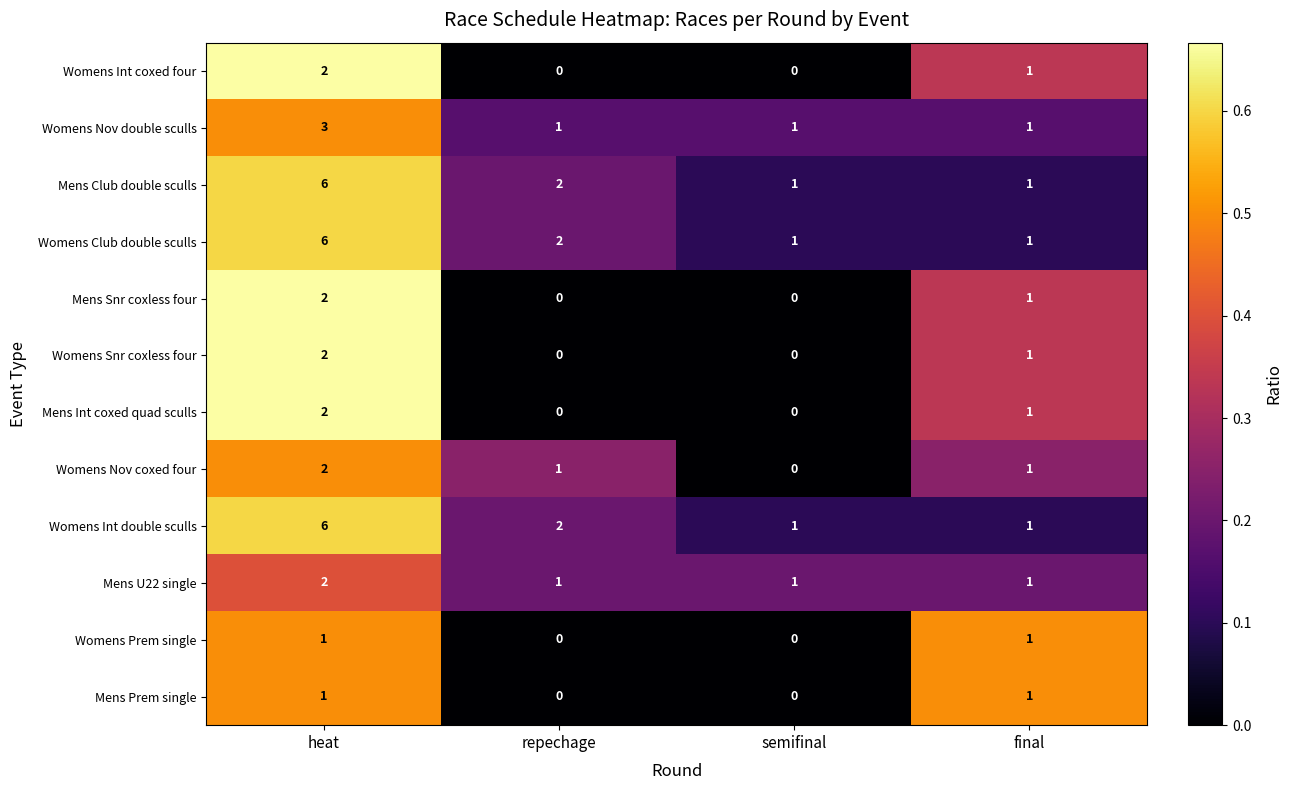

At which category is the sum across all series the highest?

heat